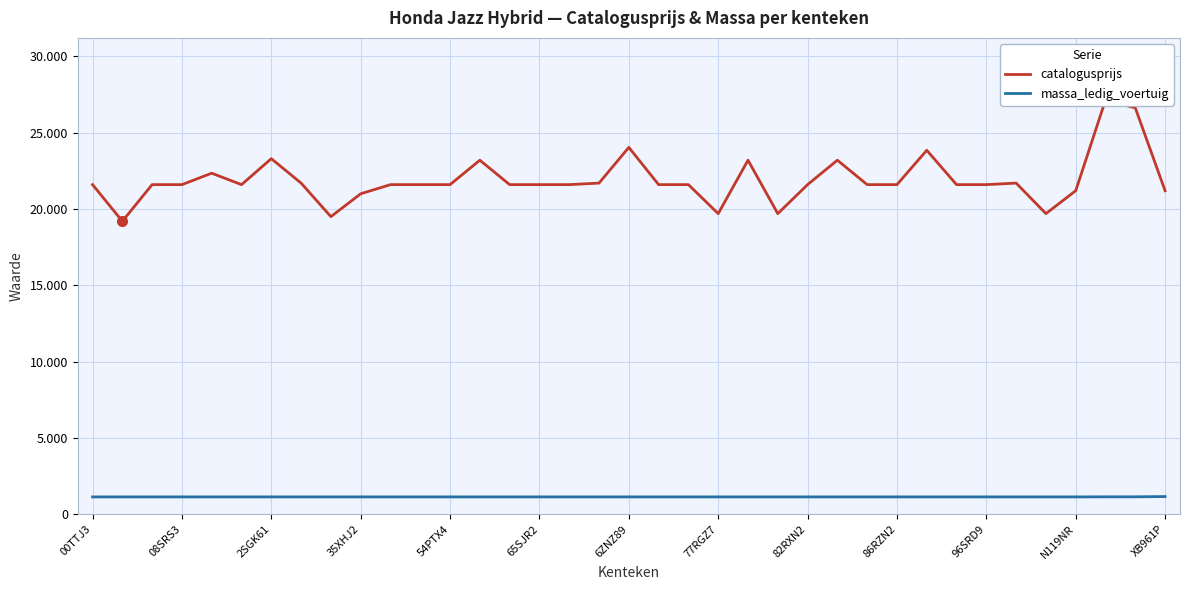

List the series in order of their overall mean, highest first.

catalogusprijs, massa_ledig_voertuig